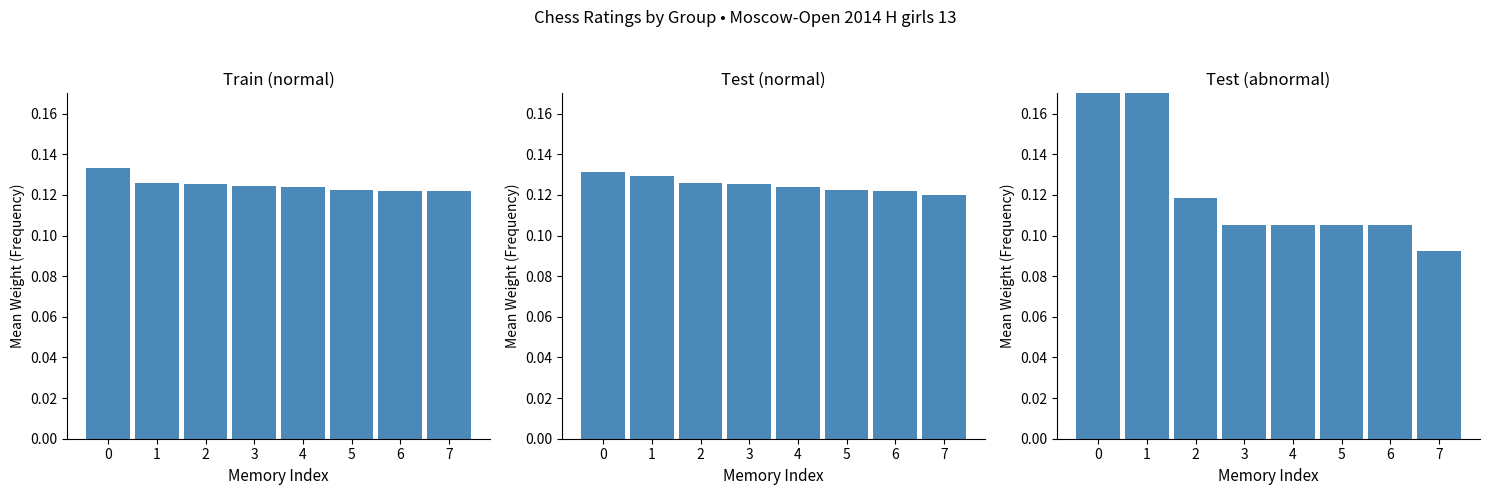

What is the maximum value shown in the chart?

0.2